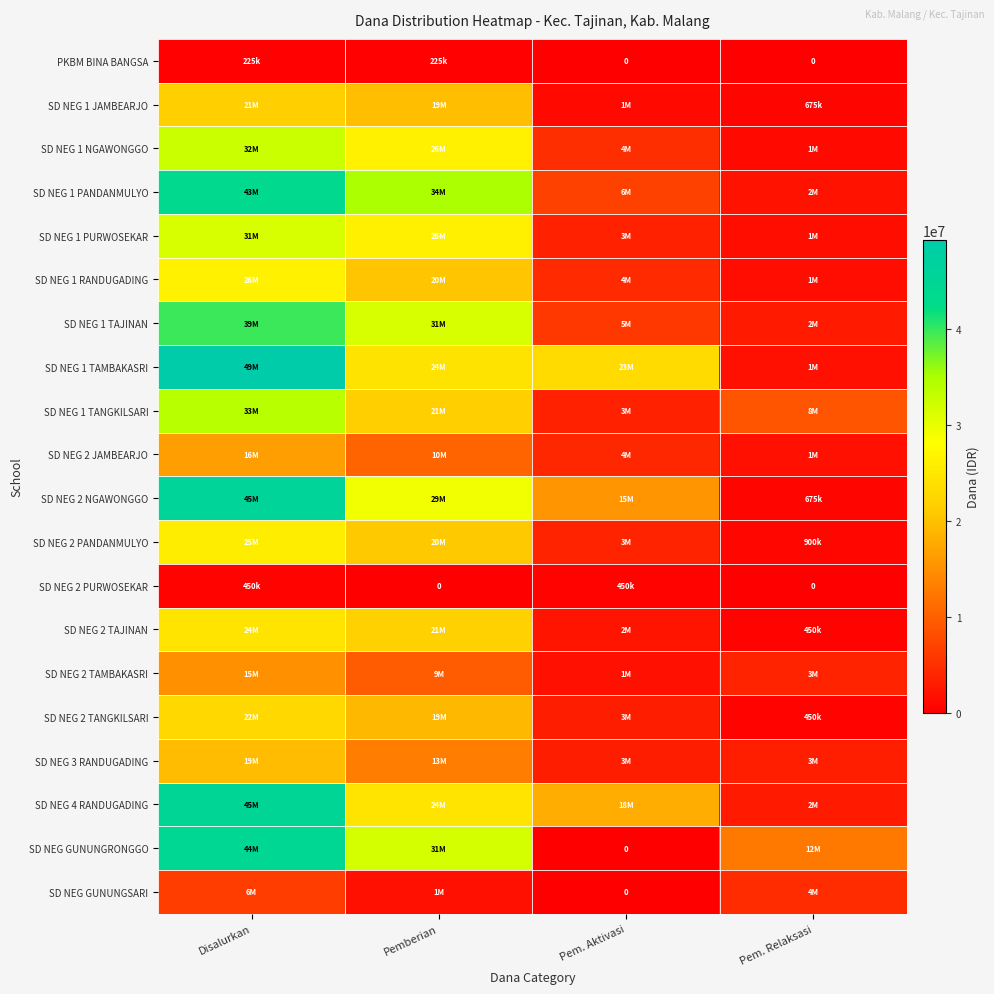

How many series are shown in this chart?

20